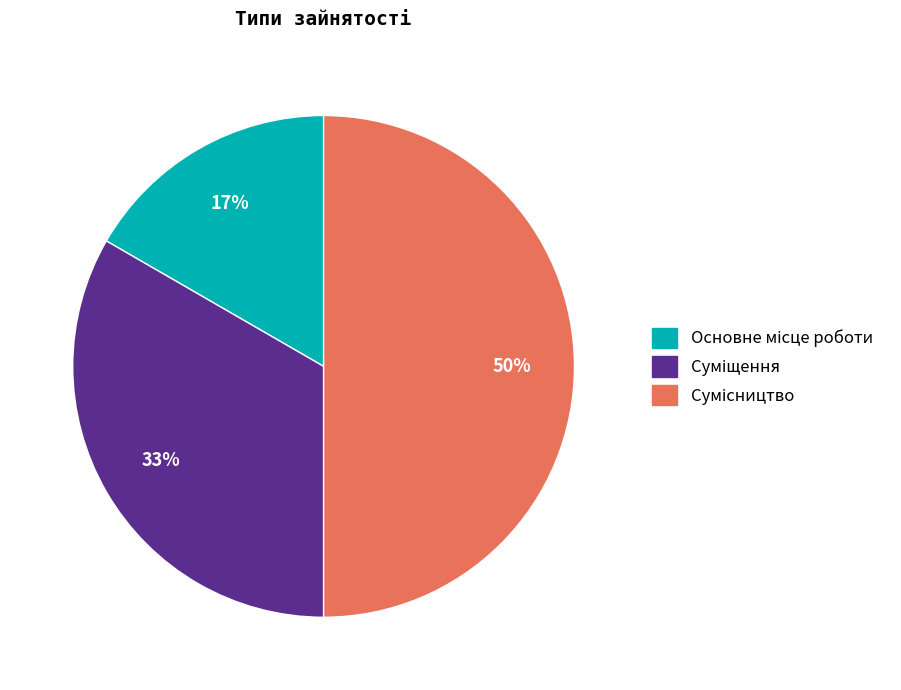

To the nearest percent, what is the difference between the largest and smallest slice percentages?

33%